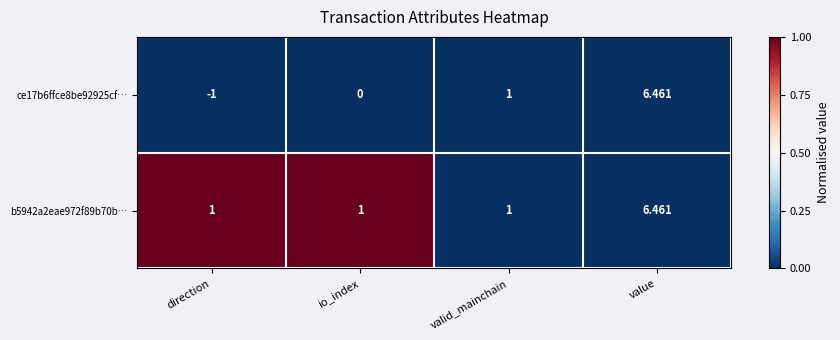

At which category is the sum across all series the highest?

value